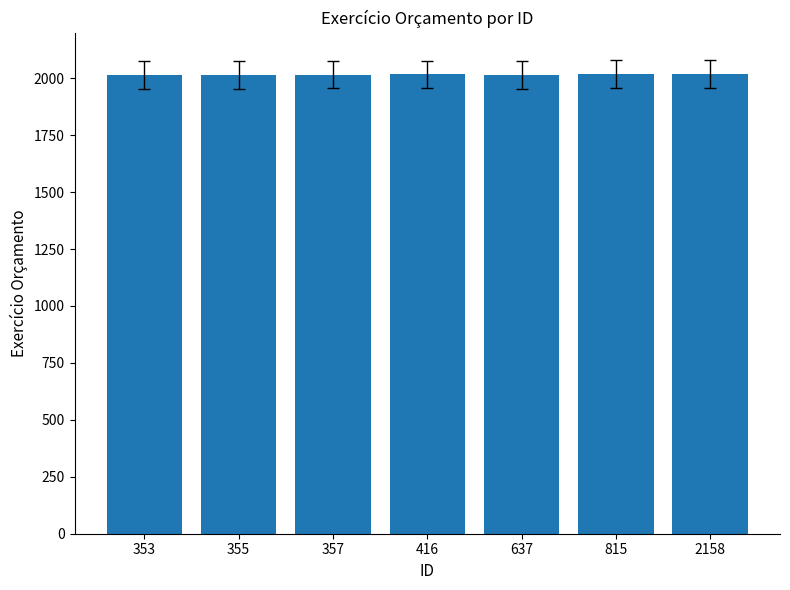

How many values are between 2014 and 2018?

5